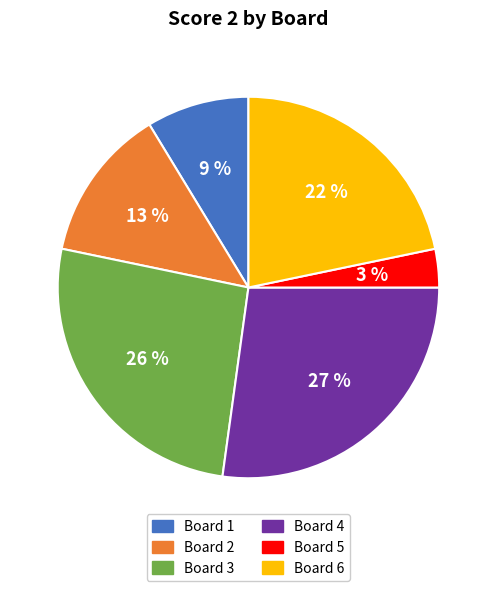

The Board 5 slice represents 3% of the pie. True or false?

True